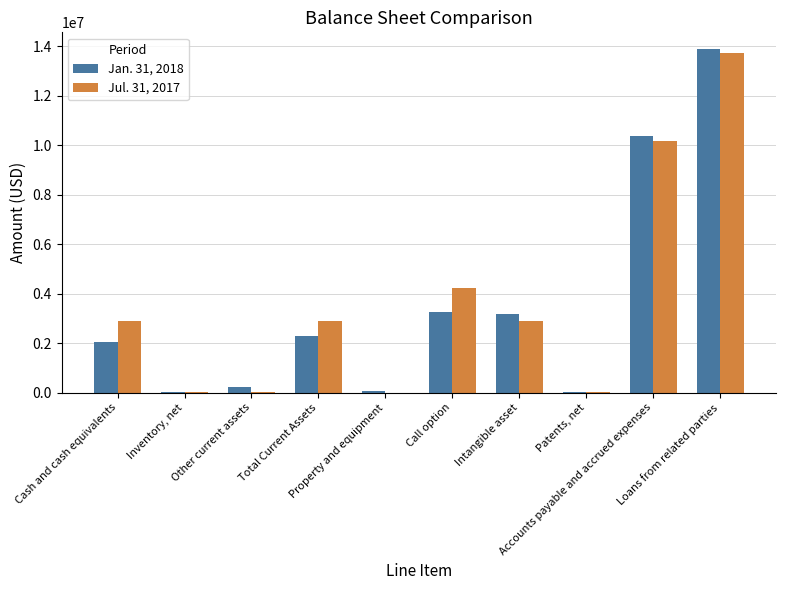

Reading left to right, what are all the values shown in this chart?

Jan. 31, 2018: 2048066	12046	226988	2287275	48857	3257655	3187757	24551	10384280	13864241
Jul. 31, 2017: 2879165	10035	21891	2911091	573	4237829	2911377	25851	10172610	13738140